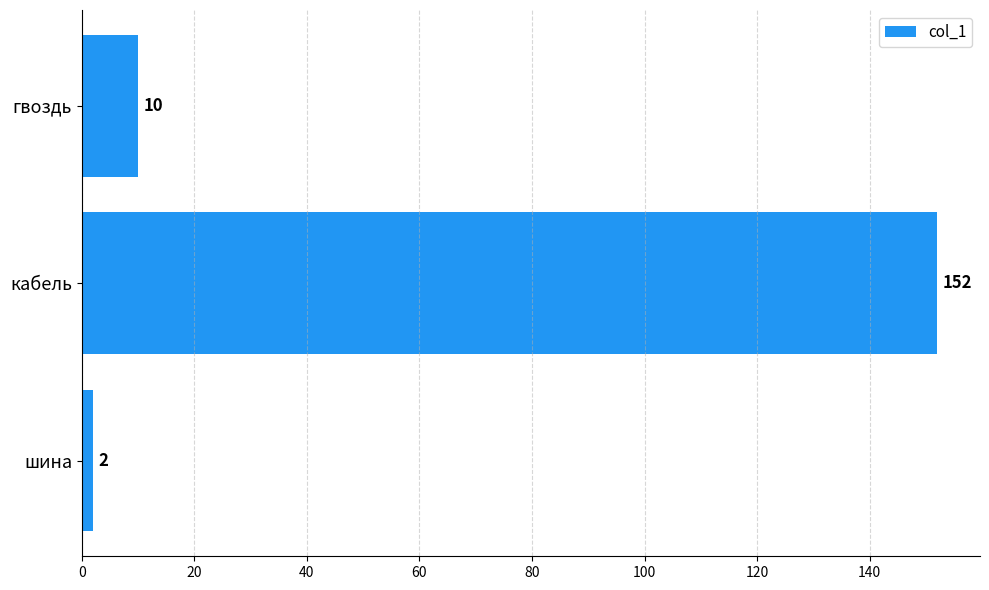

What is the smallest value displayed?

2